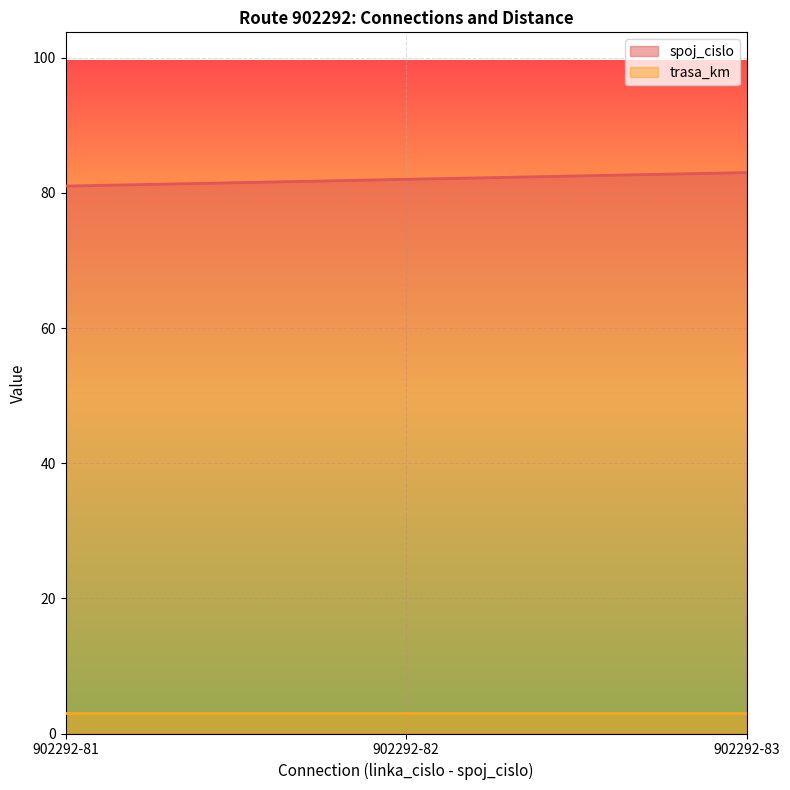

At which category does the chart reach its minimum across all series?

902292-81